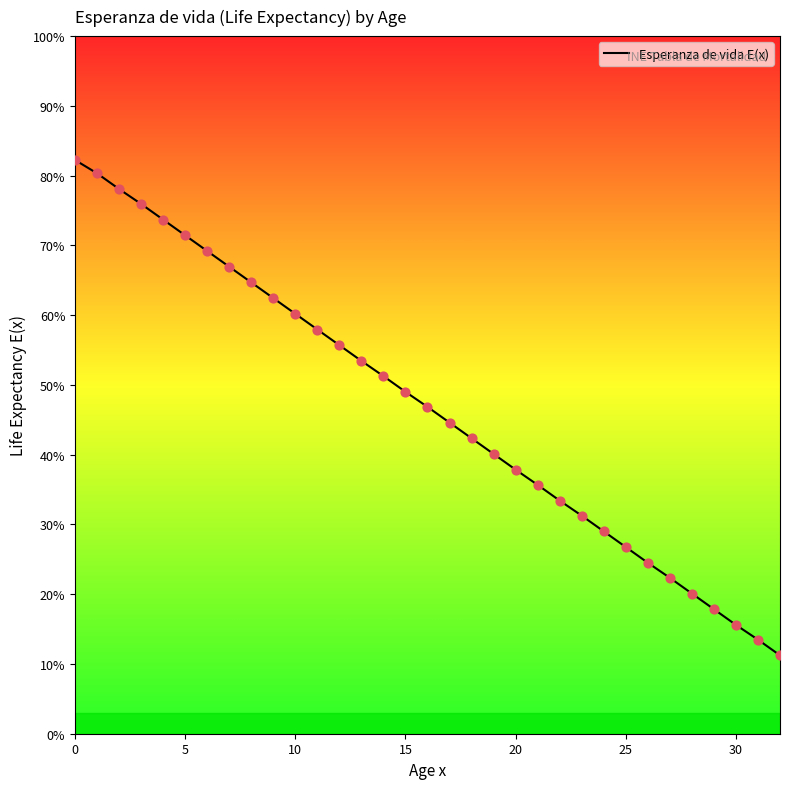

What is the greatest value displayed?

82.2